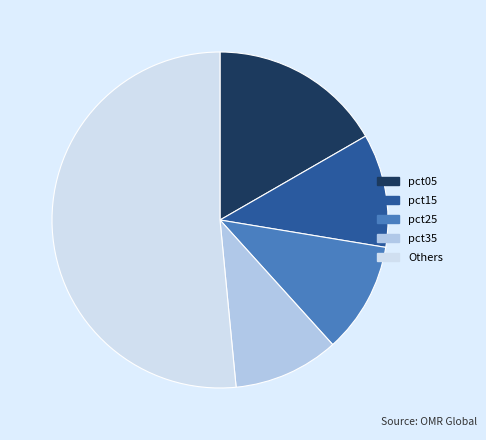

Approximately how many times larger is the value at pct05 compared to pct15?

1.5